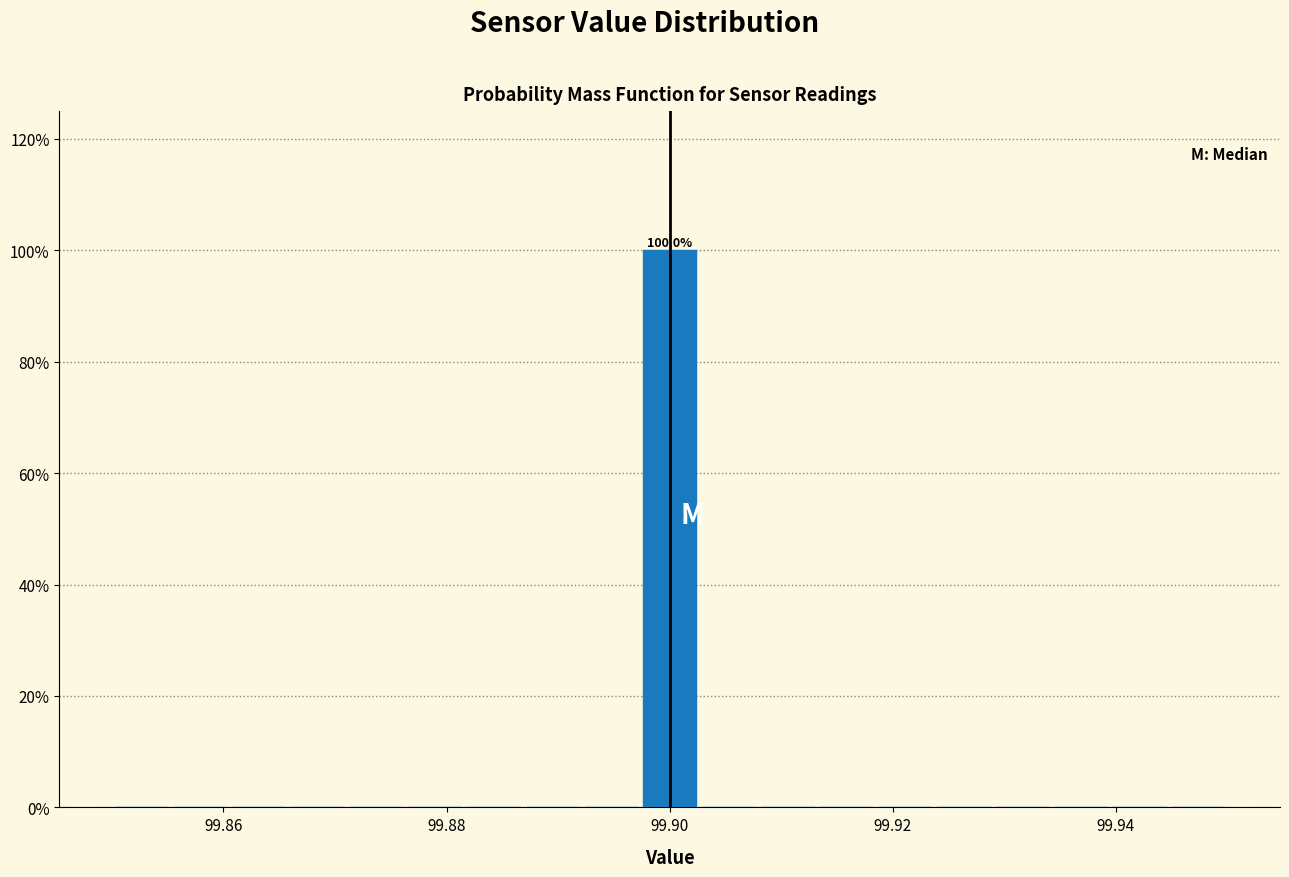

Around what value on the x-axis is the tallest bar? Give the approximate position of its centre, as read against the axis.

99.900